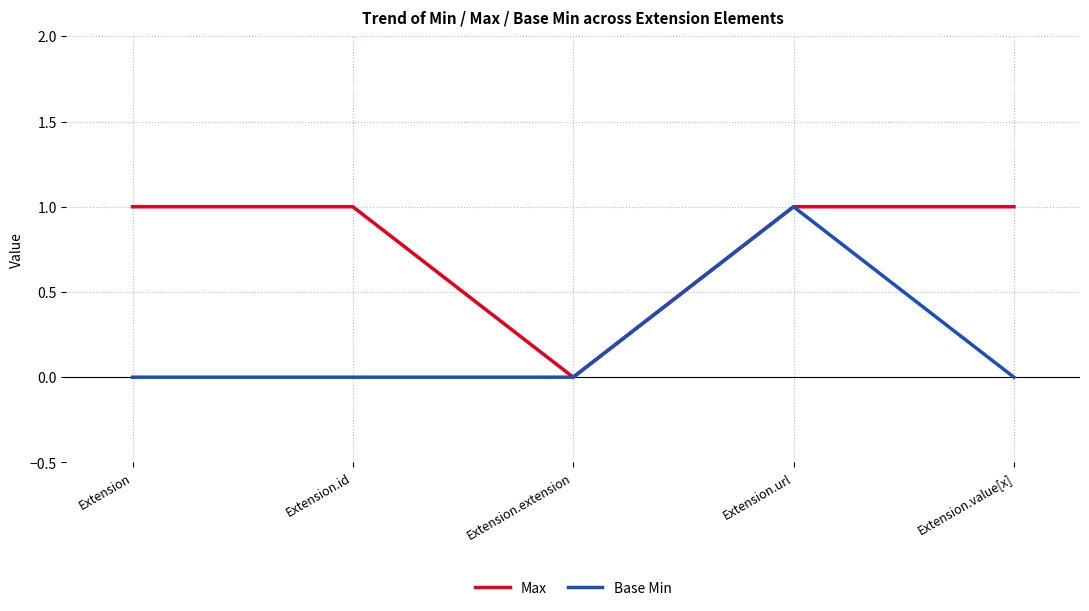

True or false: Max has more than 2 points higher than both neighbors.

False